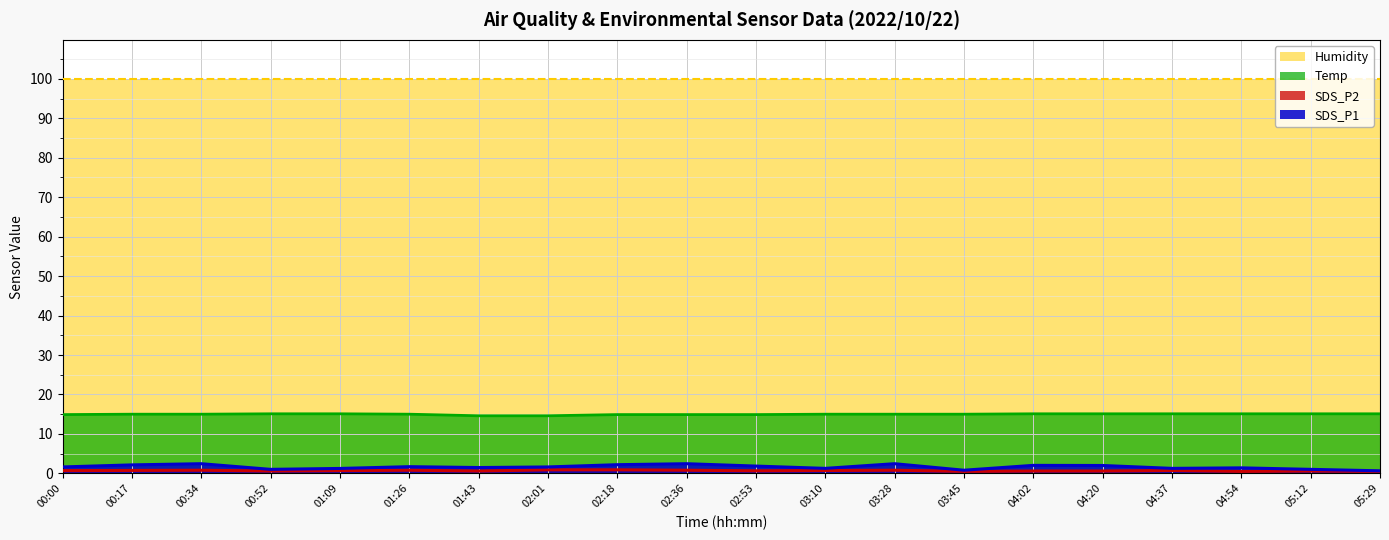

How many values in the Temp series exceed 15?

8